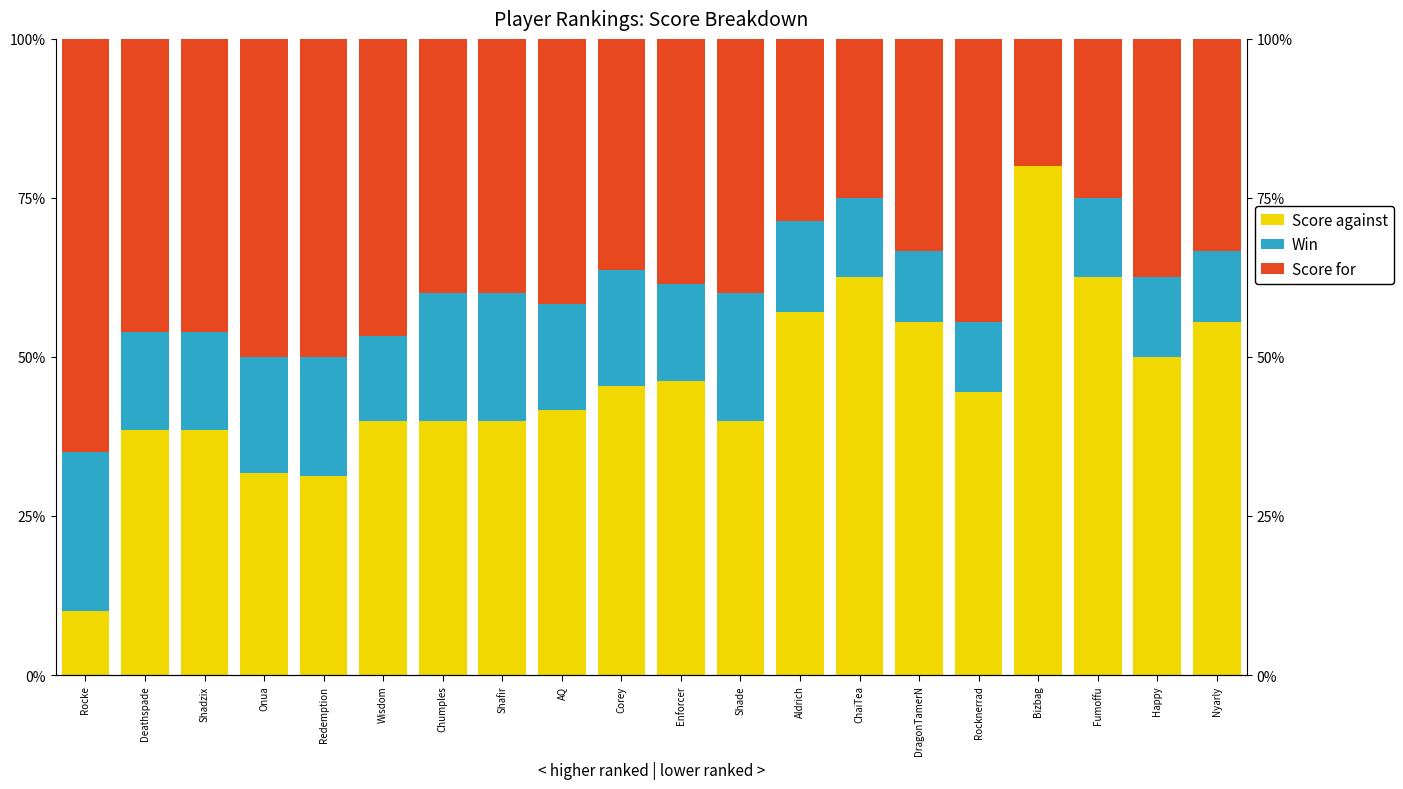

Reading right to left, transcribe all the data shown in this chart.

Score against: 55.6	50.0	62.5	80.0	44.4	55.6	62.5	57.1	40.0	46.2	45.5	41.7	40.0	40.0	40.0	31.2	31.8	38.5	38.5	10.0
Win: 11.1	12.5	12.5	0.0	11.1	11.1	12.5	14.3	20.0	15.4	18.2	16.7	20.0	20.0	13.3	18.8	18.2	15.4	15.4	25.0
Score for: 33.3	37.5	25.0	20.0	44.4	33.3	25.0	28.6	40.0	38.5	36.4	41.7	40.0	40.0	46.7	50.0	50.0	46.2	46.2	65.0